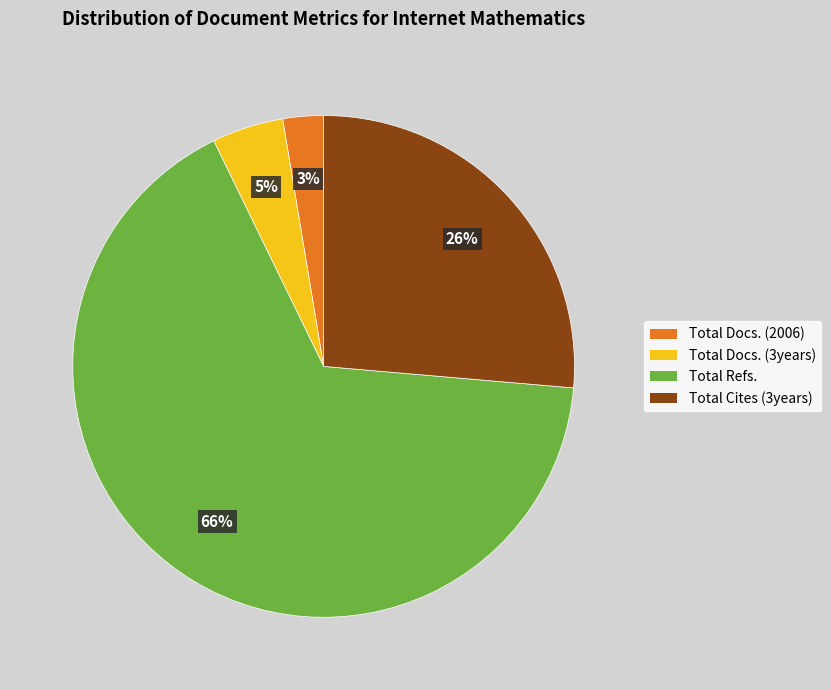

True or false: Total Docs. (3years) accounts for 12% of the total.

False